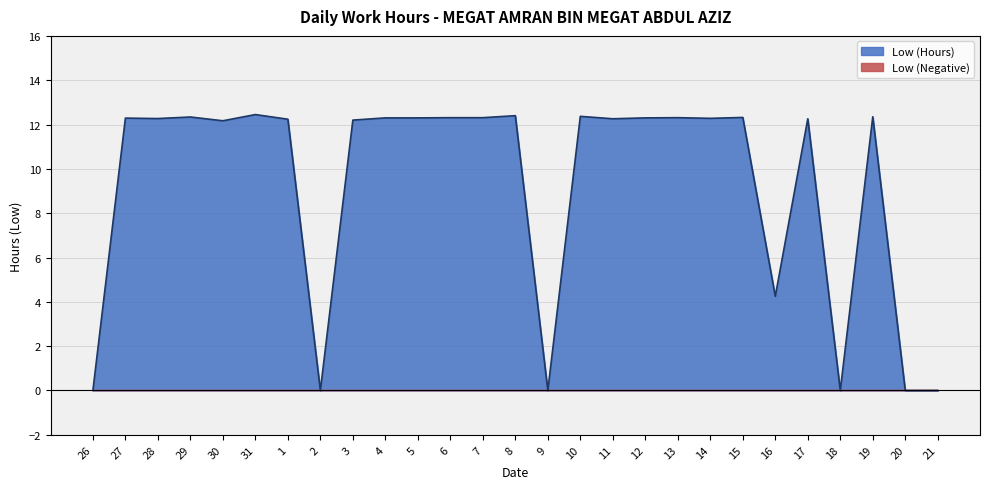

List the labels in order of value, smallest first.

26, 2, 9, 18, 20, 21, 16, 30, 3, 1, 11, 17, 28, 14, 27, 4, 5, 12, 6, 7, 13, 15, 29, 19, 10, 8, 31